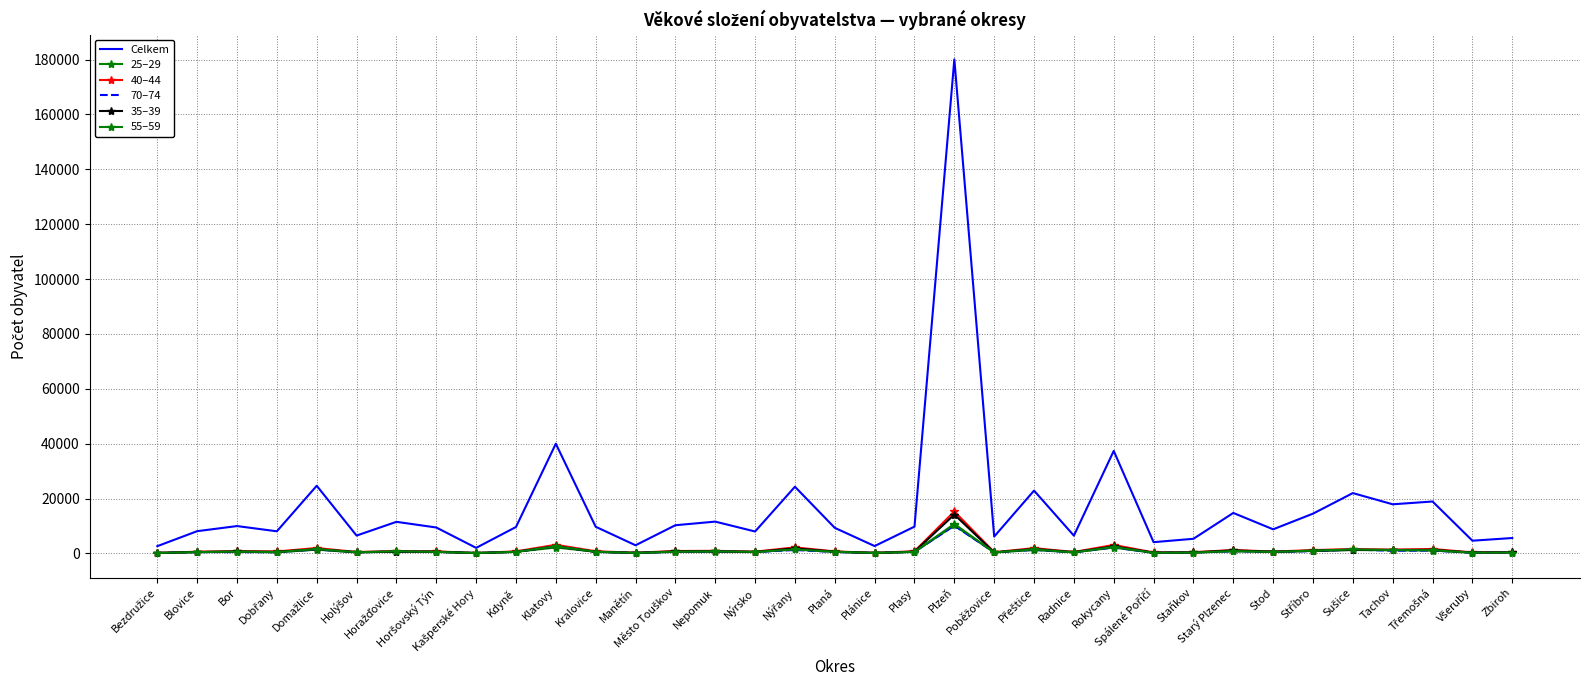

What is the average value of the 55–59 series?

1060